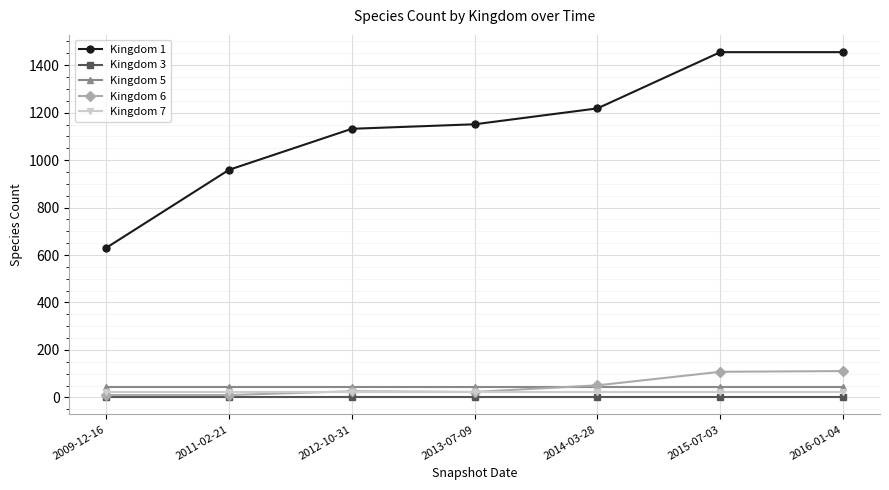

What is the lowest value of the Kingdom 3 series?

1